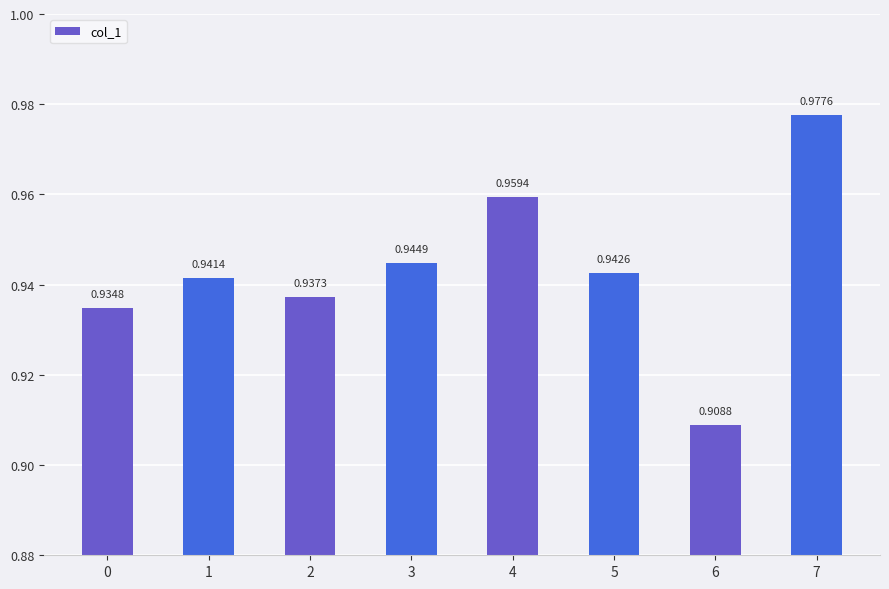

Which has a higher value, 1 or 7?

7